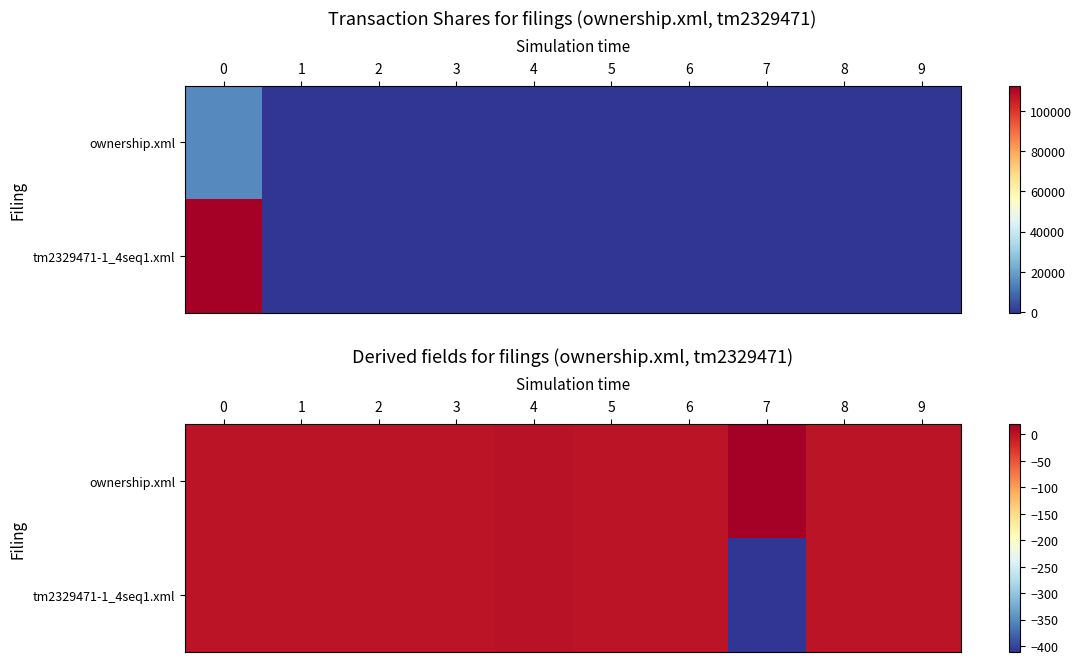

At which category does the chart reach its peak across all series?

7